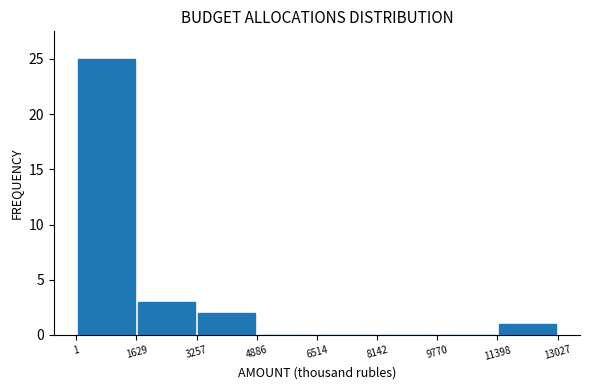

Reading left to right, list every bar in this chart as the range it spans on the x-axis followed by its height. The values are not printed on the chart, so give them approximately, as read against the axis.

1 to 1629: 25
1629 to 3257: 3
3257 to 4886: 2
4886 to 6514: 0
6514 to 8142: 0
8142 to 9770: 0
9770 to 11398: 0
11398 to 13027: 1